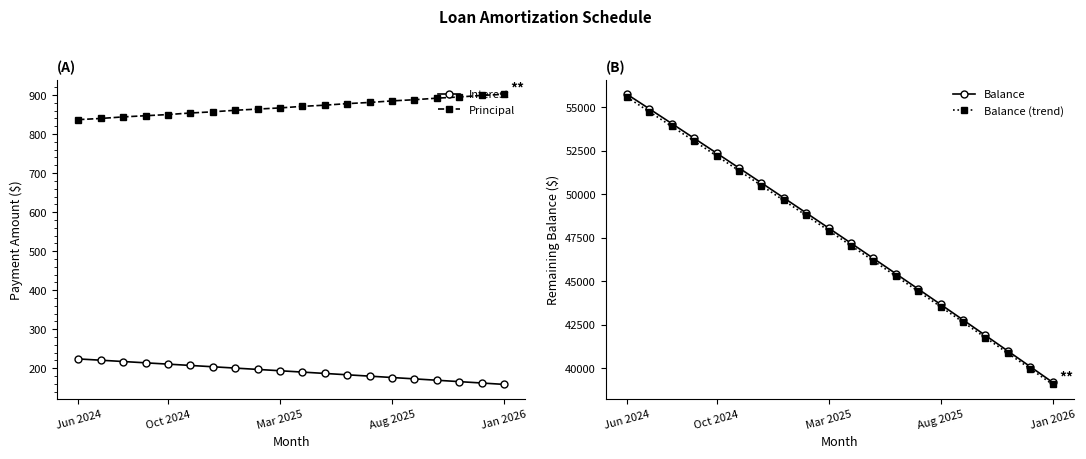

The value of Interest at Jun 2024 is 223.9. True or false?

True